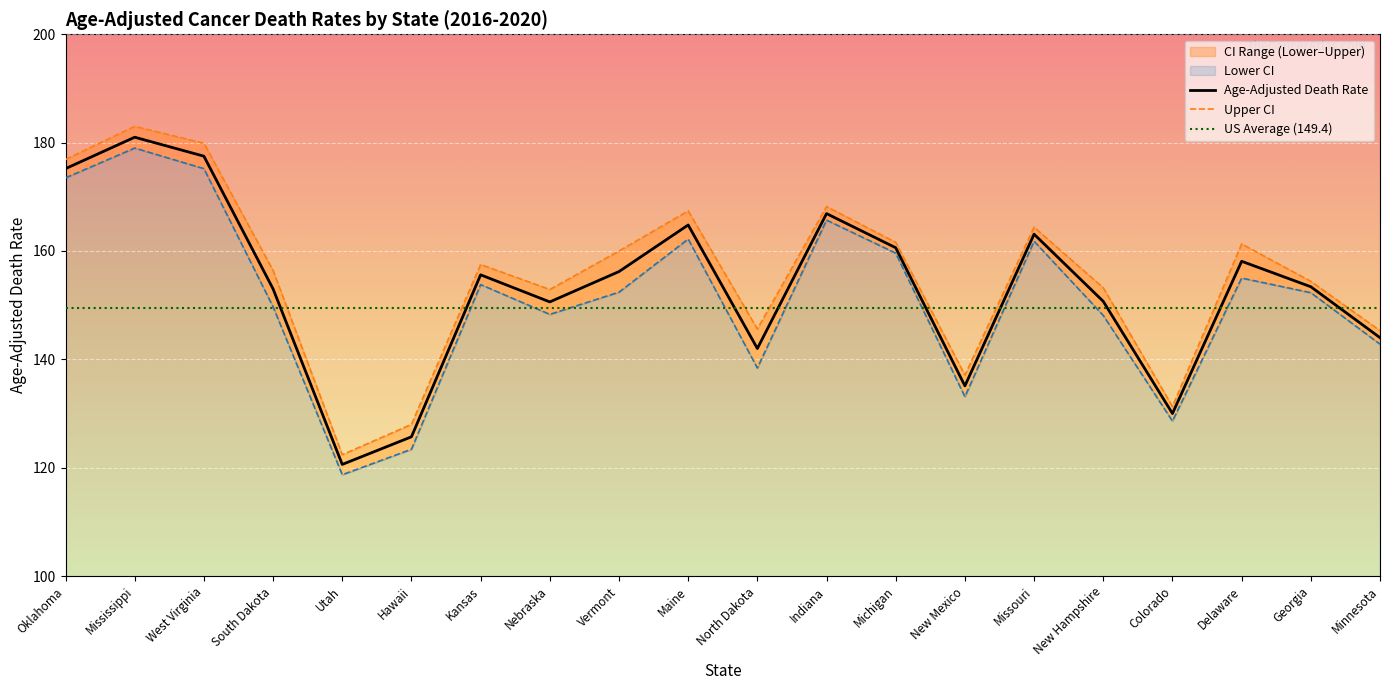

What is the greatest value displayed?

183.0